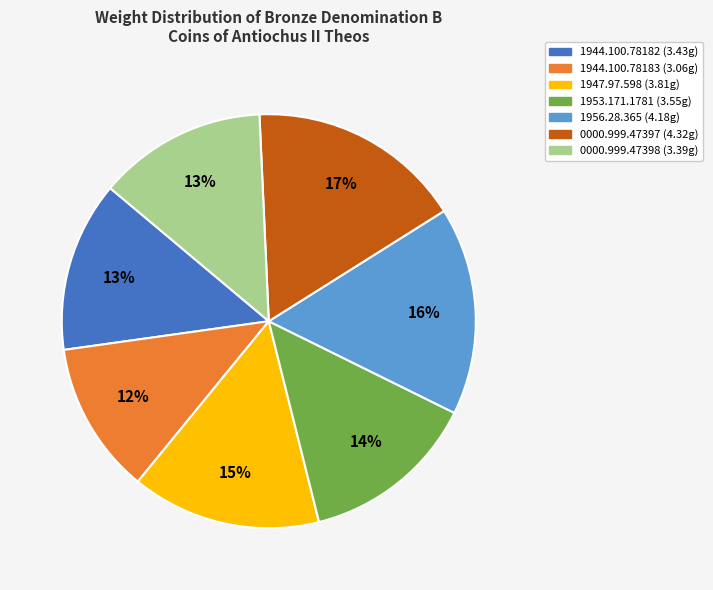

Is it true that 1953.171.1781 is 21% of the pie?

False